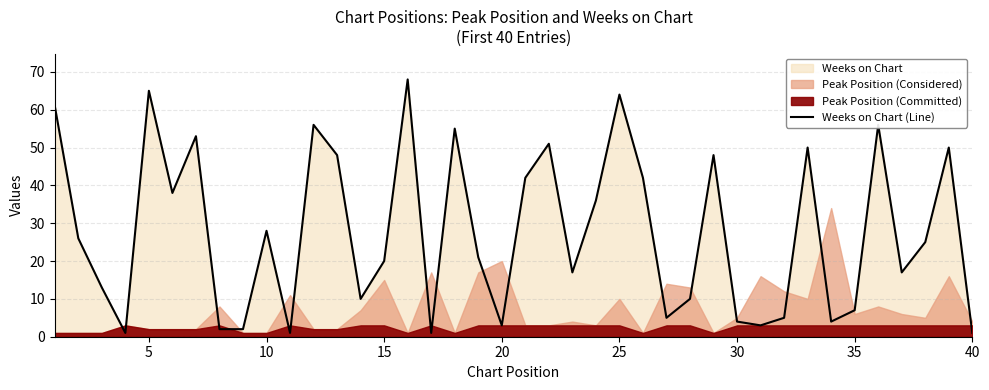

The Weeks on Chart (Line) series shows 3 at 20. True or false?

True